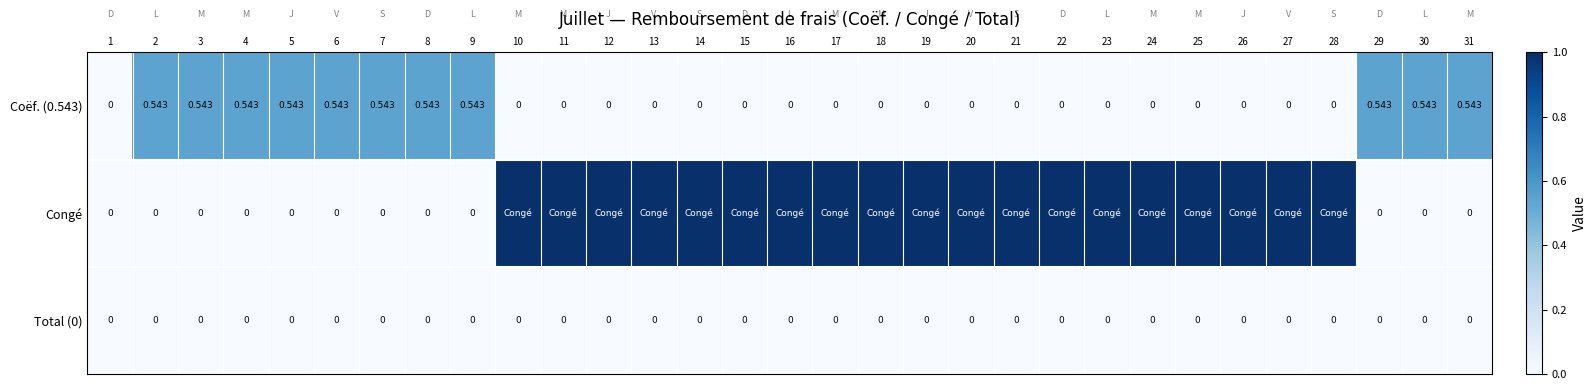

Is the value of Congé at 31 greater than the value of Total (0) at 3?

No